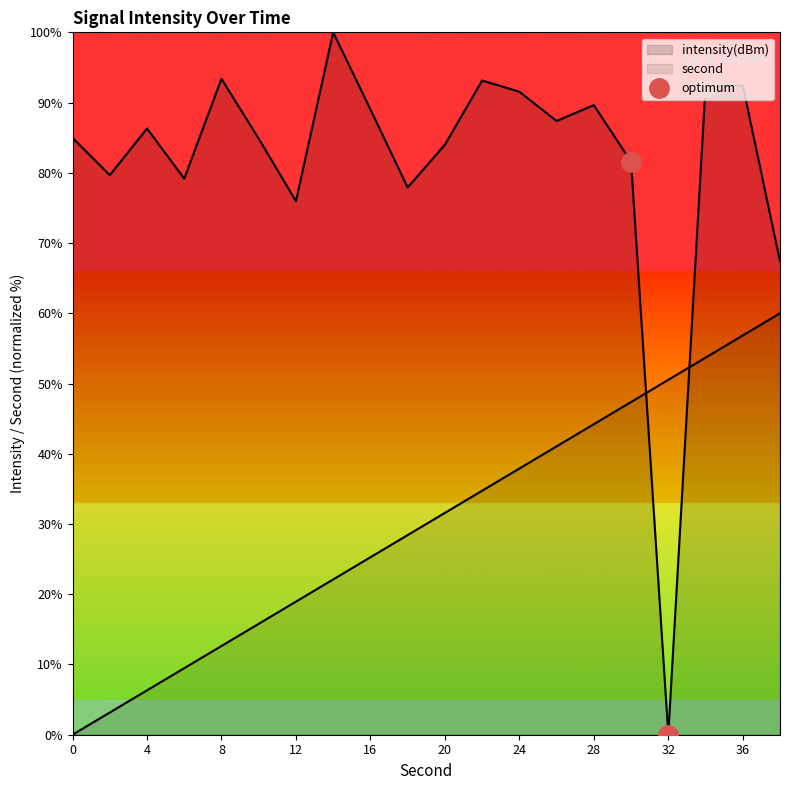

Is it true that the value at 8 is 134.8?

False